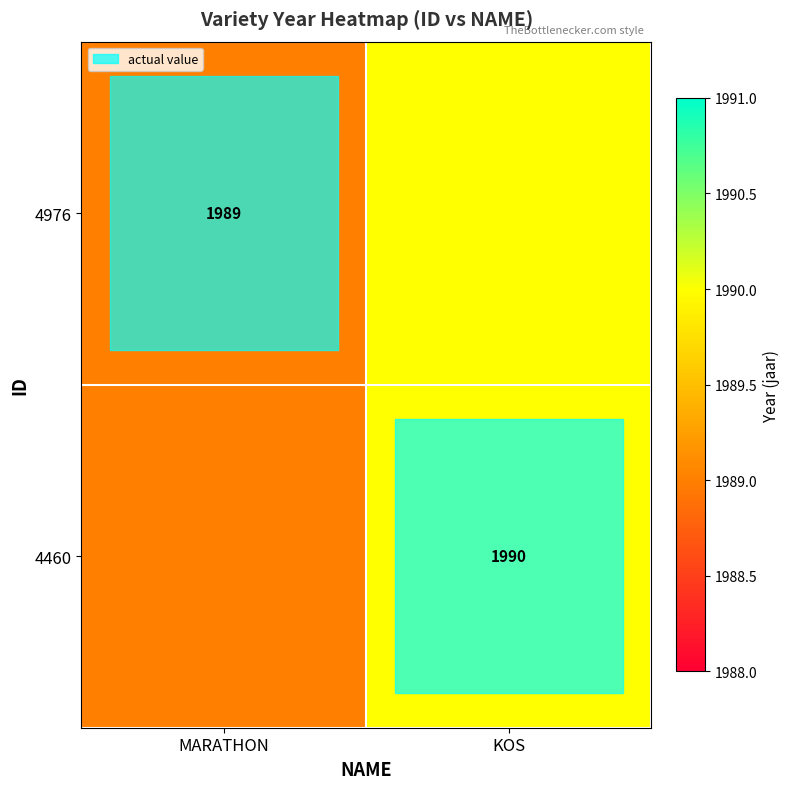

Is the value of 4976 at MARATHON greater than the value of 4460 at KOS?

No